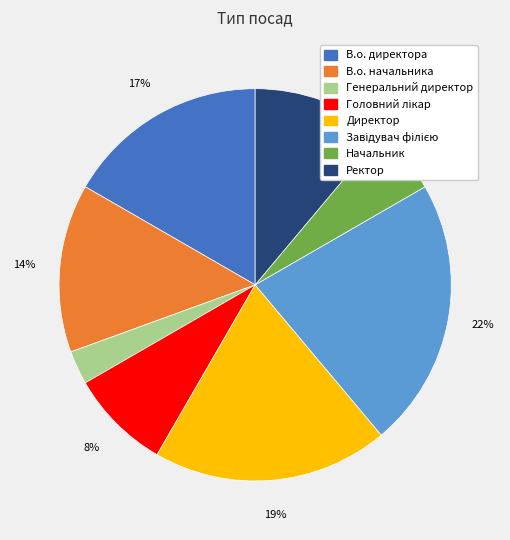

To the nearest percent, what portion does В.о. директора represent?

17%